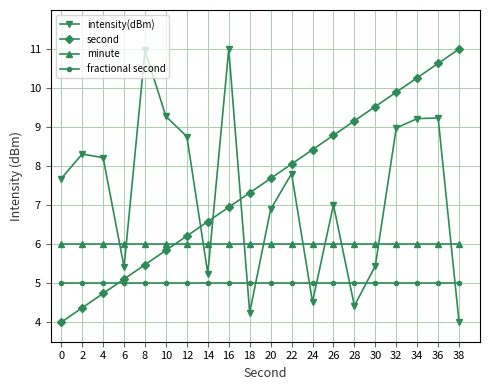

Reading left to right, list all the values displayed in this chart.

intensity(dBm): 7.7	8.3	8.2	5.4	11.0	9.3	8.8	5.2	11.0	4.2	6.9	7.8	4.5	7.0	4.4	5.4	9.0	9.2	9.2	4.0
second: 4.0	4.4	4.7	5.1	5.5	5.8	6.2	6.6	6.9	7.3	7.7	8.1	8.4	8.8	9.2	9.5	9.9	10.3	10.6	11.0
minute: 6.0	6.0	6.0	6.0	6.0	6.0	6.0	6.0	6.0	6.0	6.0	6.0	6.0	6.0	6.0	6.0	6.0	6.0	6.0	6.0
fractional second: 5.0	5.0	5.0	5.0	5.0	5.0	5.0	5.0	5.0	5.0	5.0	5.0	5.0	5.0	5.0	5.0	5.0	5.0	5.0	5.0